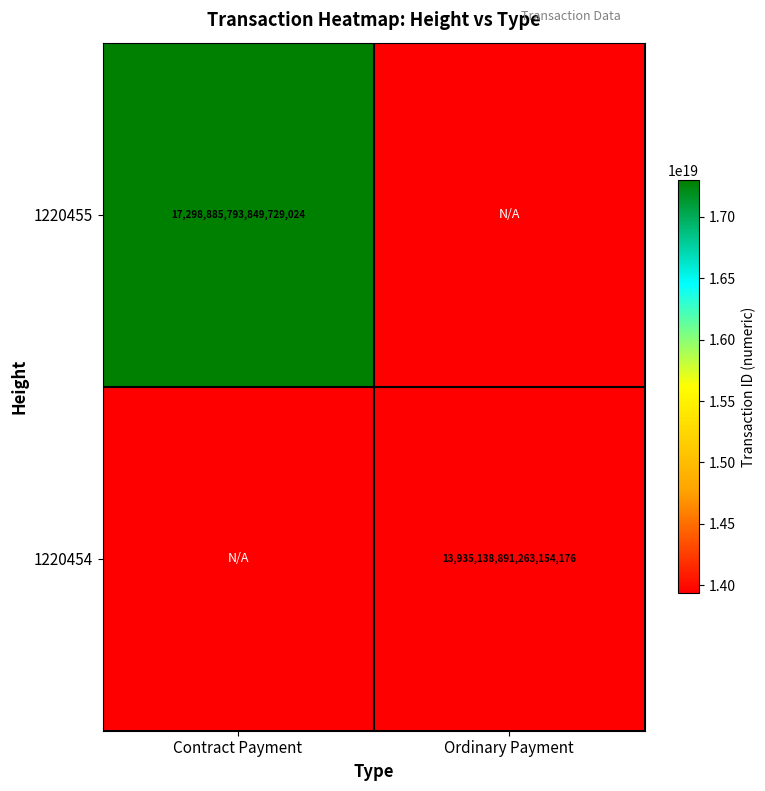

True or false: 1220454 has a value of 7972251047280538624 at Ordinary Payment.

False